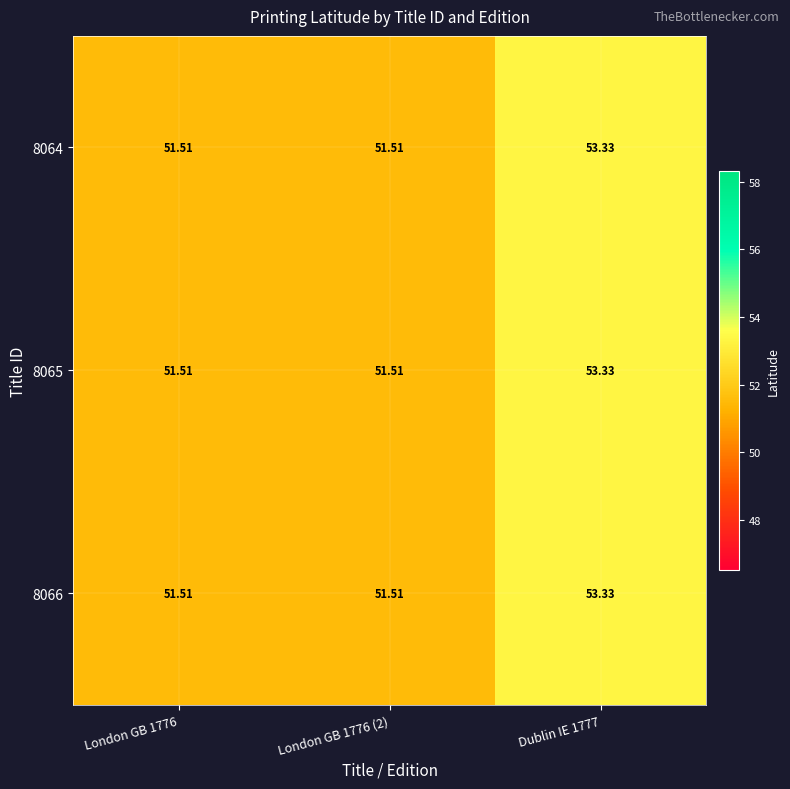

What is the minimum value shown in the chart?

51.5